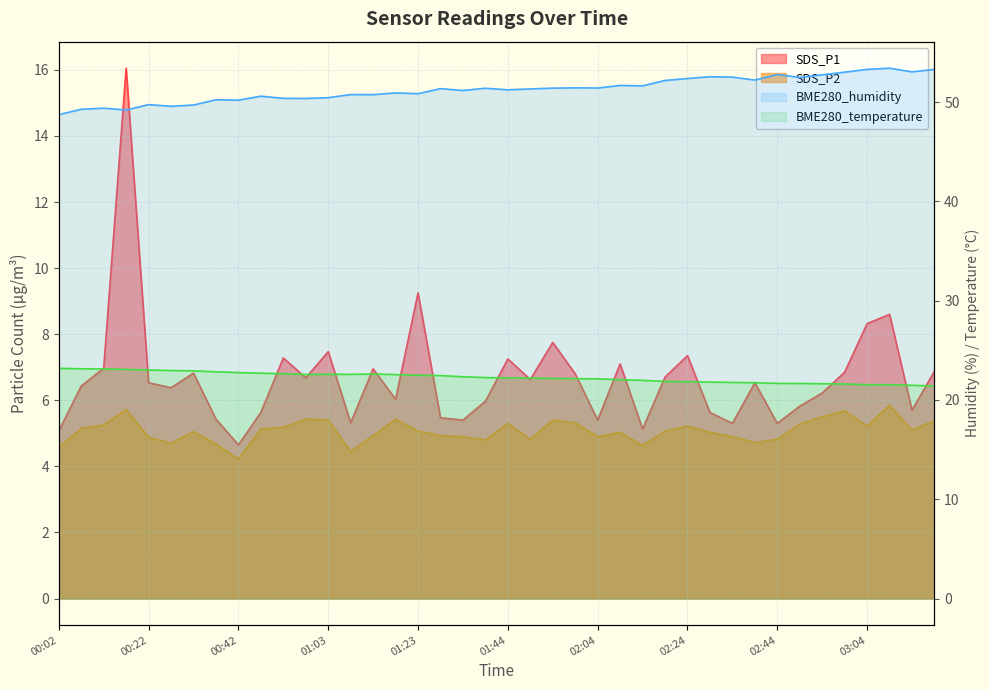

True or false: SDS_P2 and SDS_P1 cross at least once.

False